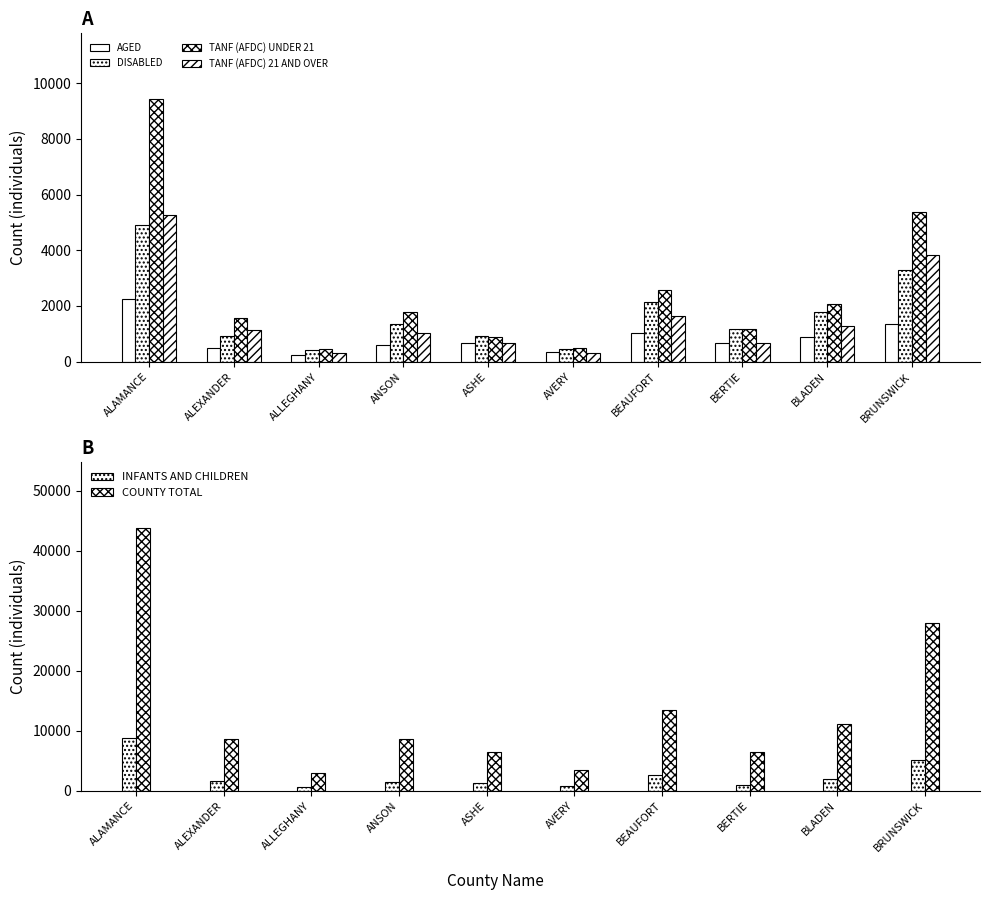

The value of DISABLED at ALEXANDER is 313. True or false?

False